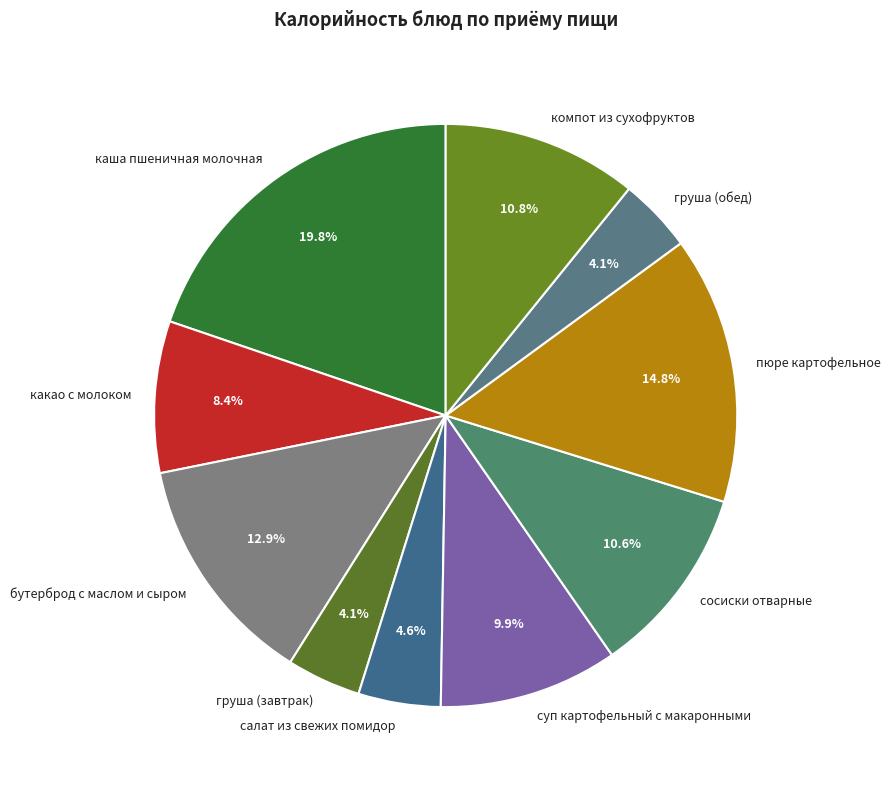

Which has a higher value, сосиски отварные or бутерброд с маслом и сыром?

бутерброд с маслом и сыром